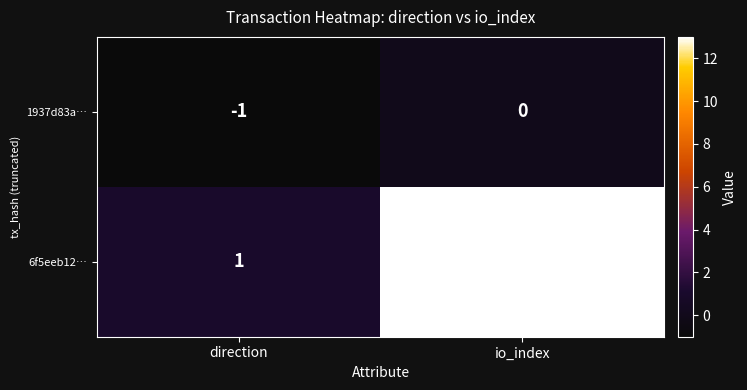

What is the sum of the 6f5eeb12… values at io_index and direction?

14